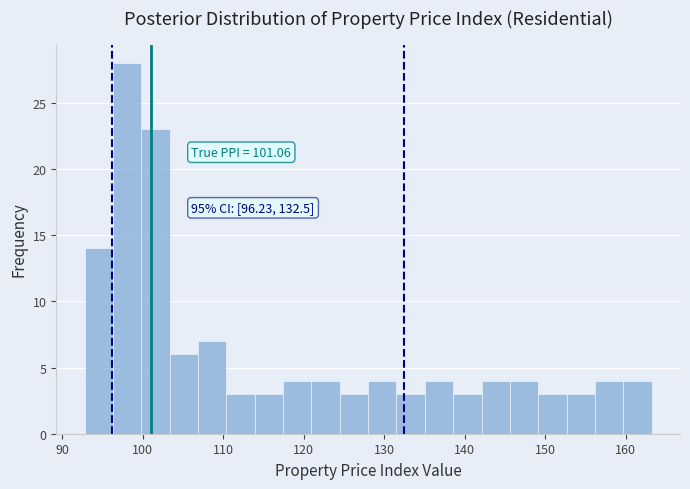

Around what value on the x-axis is the tallest bar? Give the approximate position of its centre, as read against the axis.

98